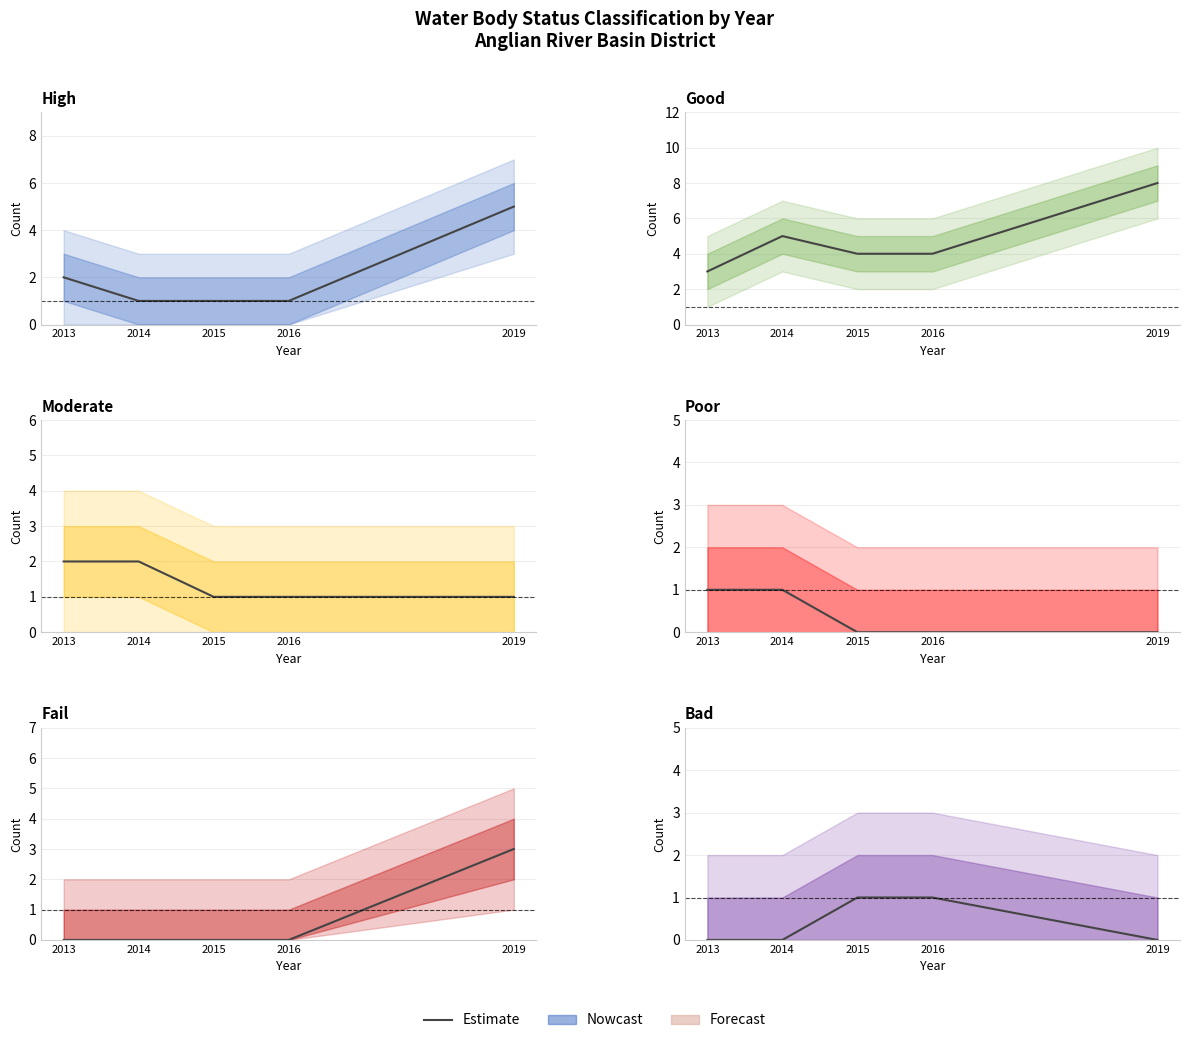

True or false: Good and High intersect in this chart.

False